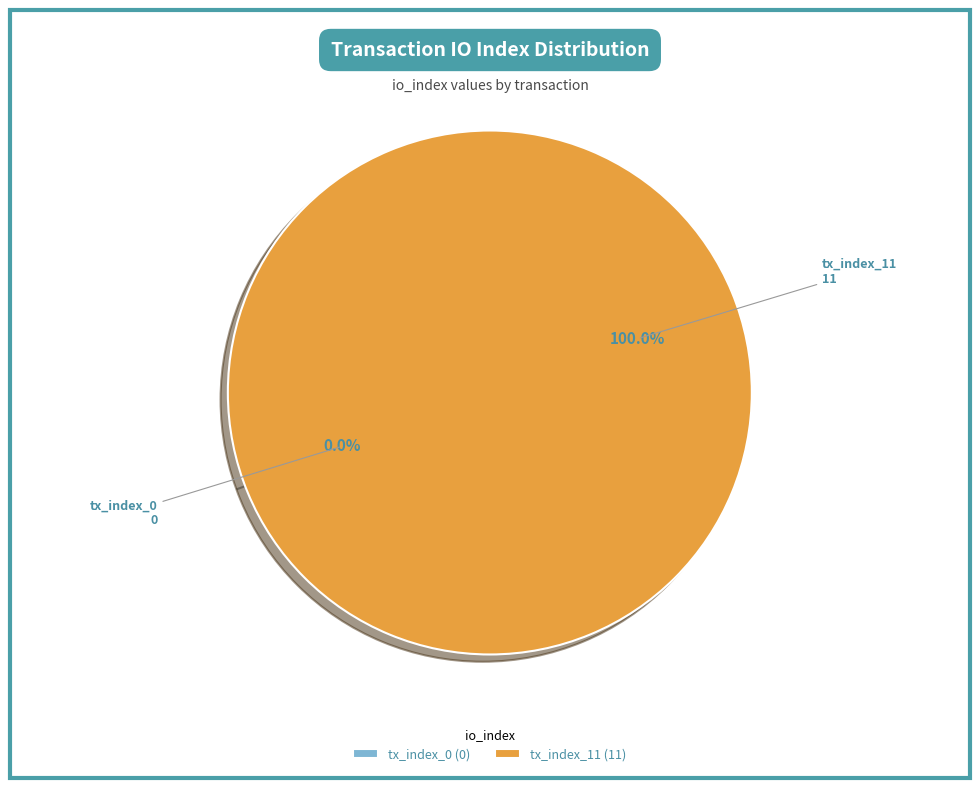

Which slice is the largest?

tx_index_11